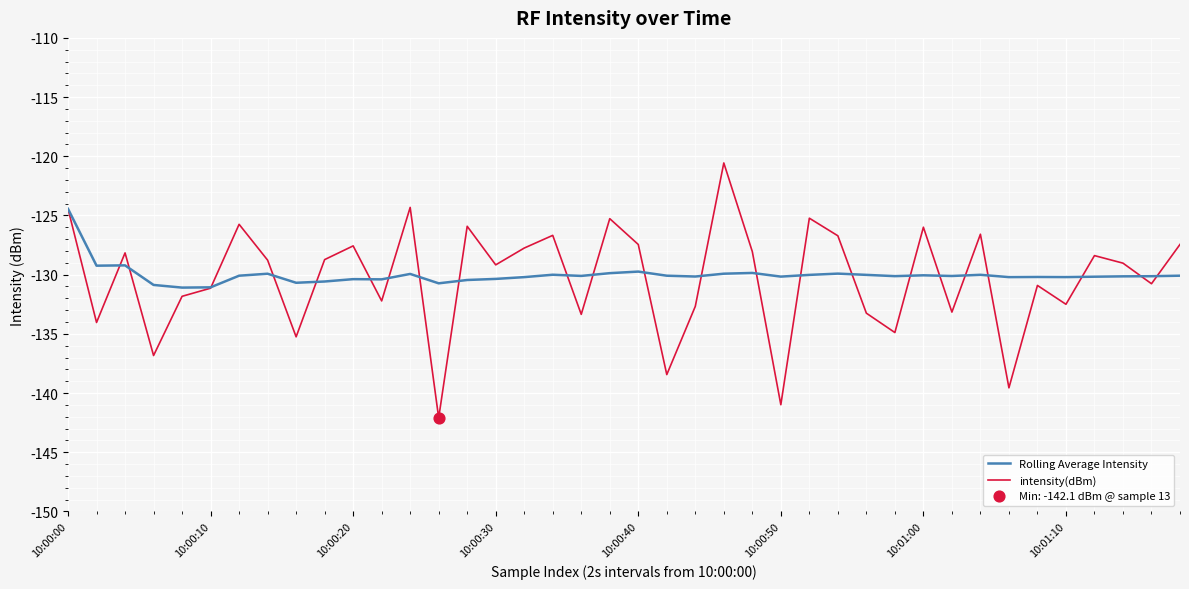

Which series has the widest spread of values?

intensity(dBm)